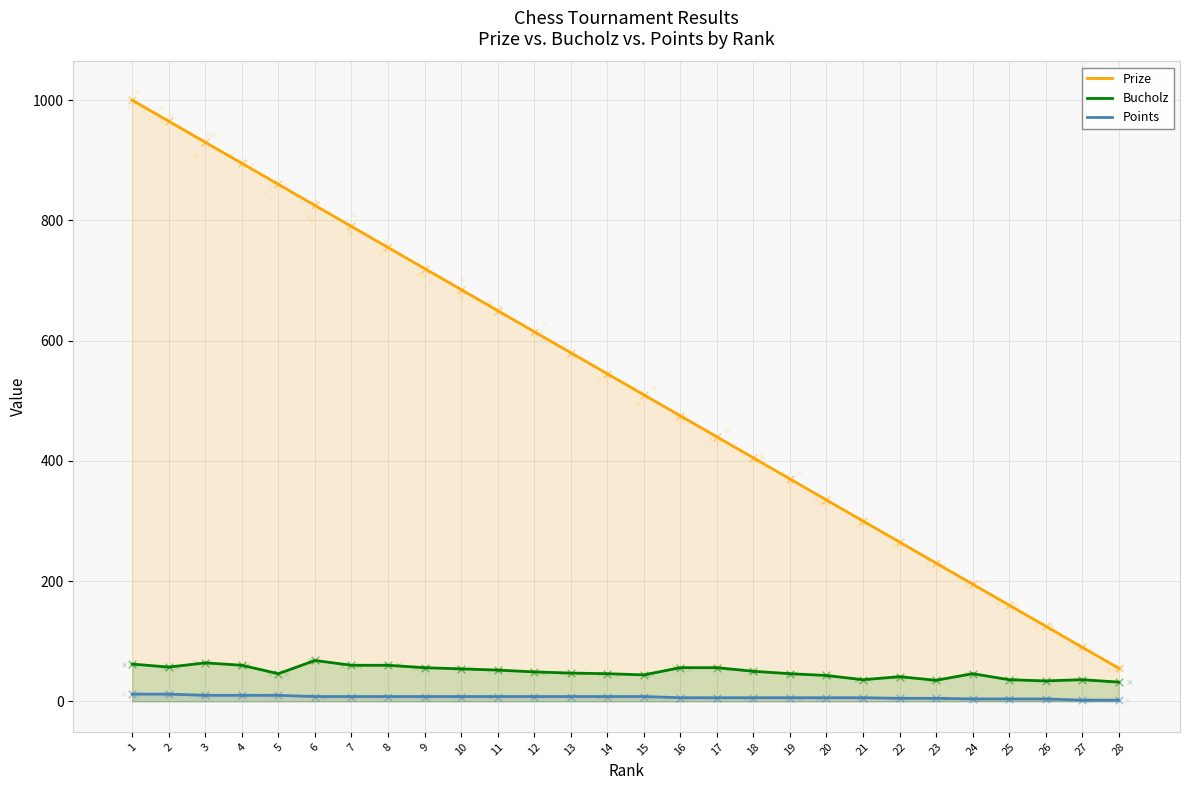

Which series has the widest spread of Y values?

Prize